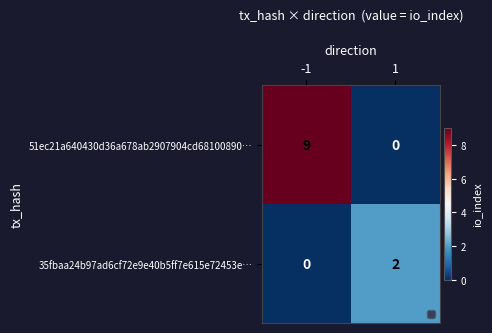

What is the greatest value displayed?

9